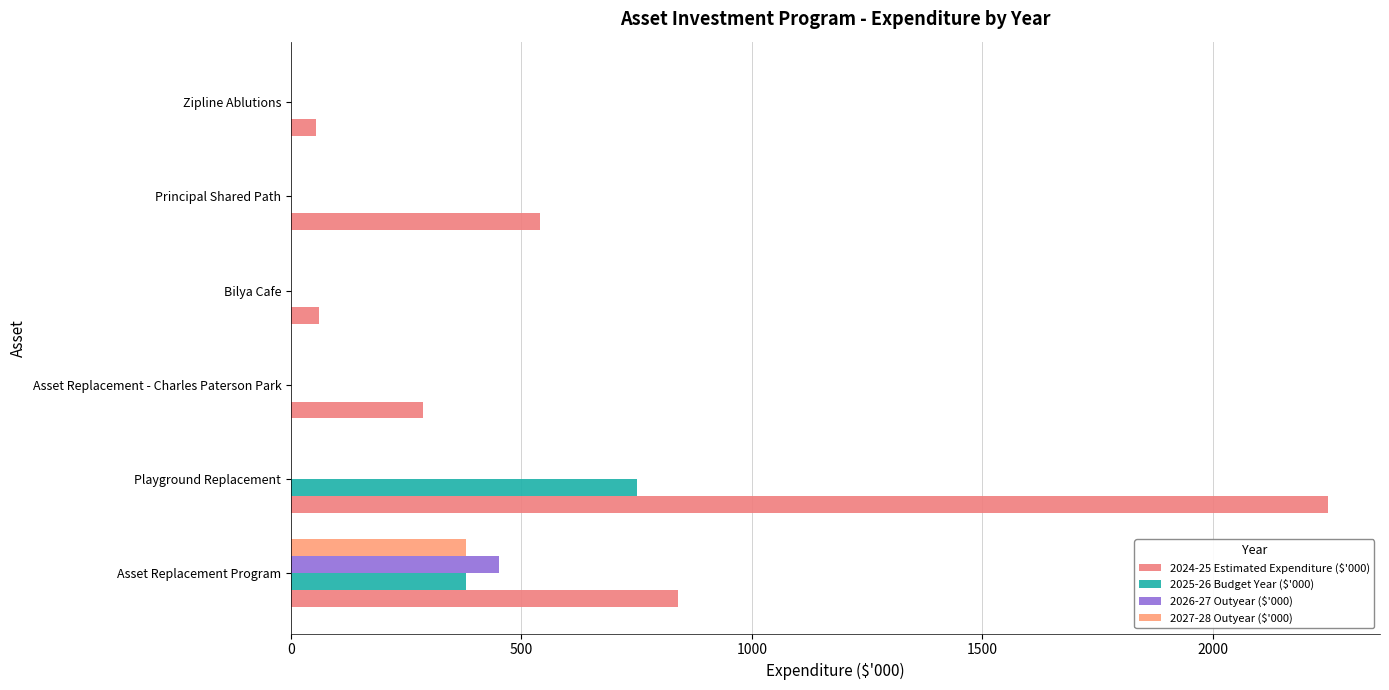

How many series are shown in this chart?

4